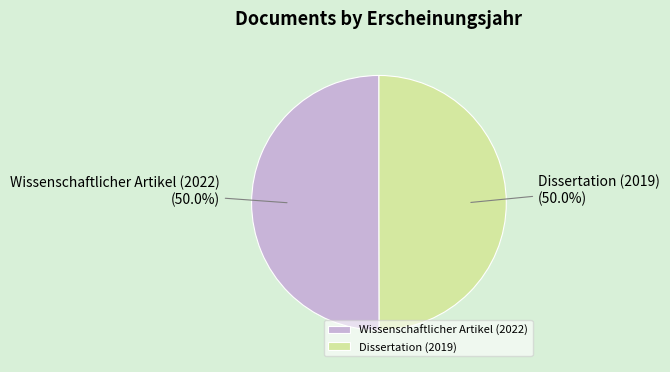

How many slices are in this pie chart?

2